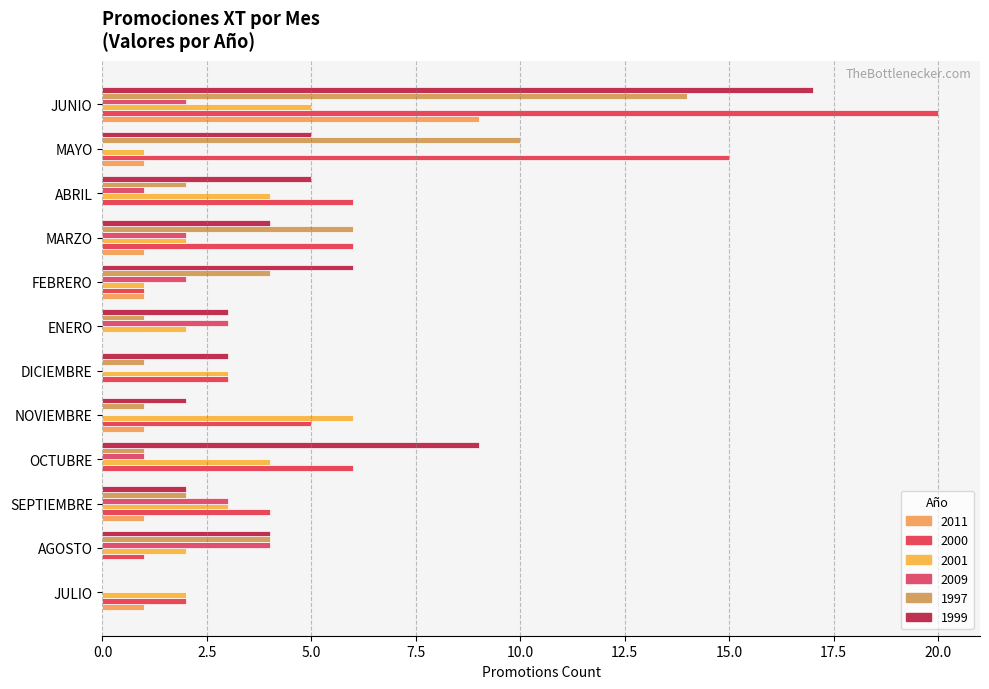

True or false: 2001 has a value of 2 at MARZO.

True